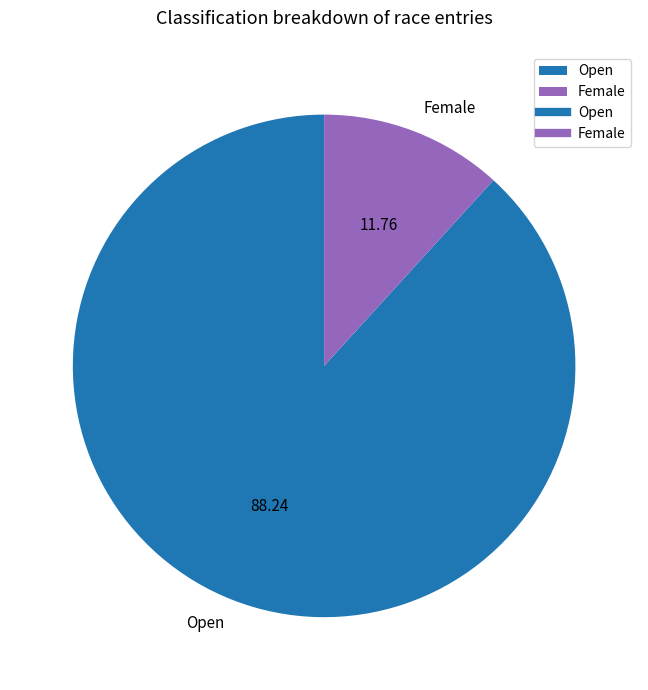

Rank the categories by value from lowest to highest.

Female, Open